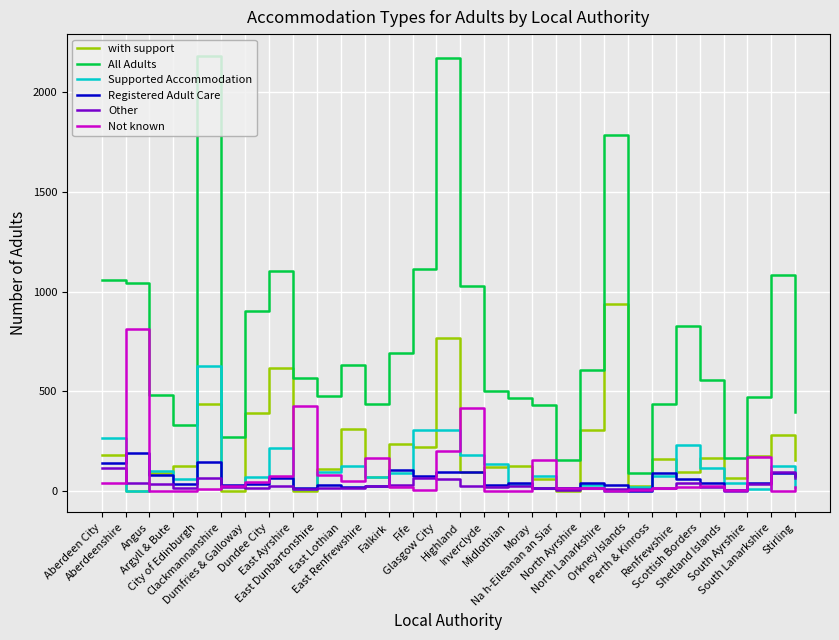

The Not known series shows 2 at Fife. True or false?

True